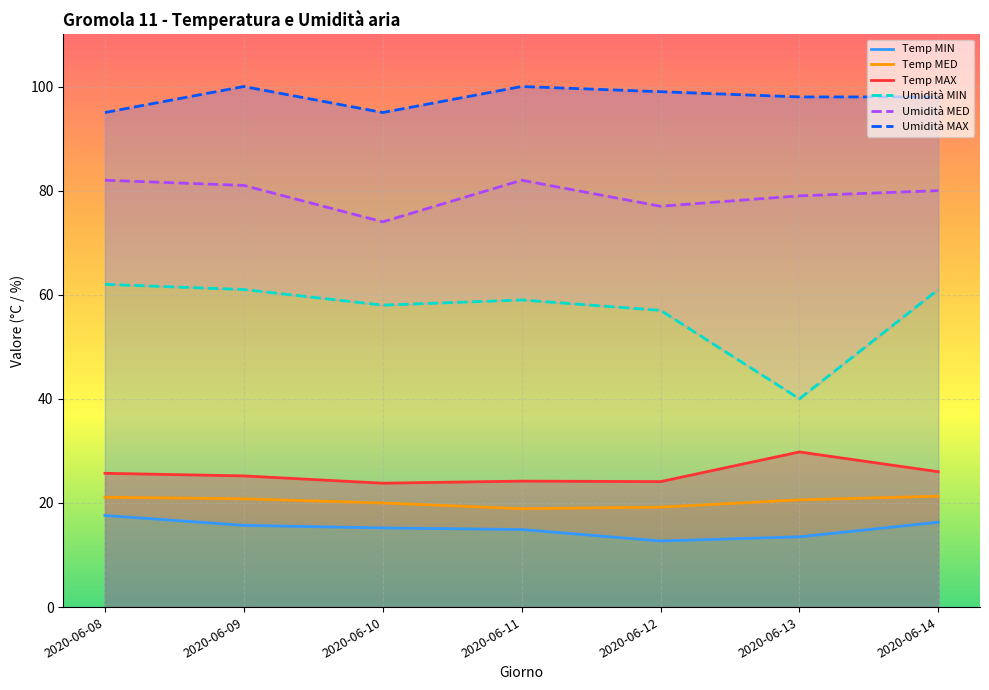

Is it true that Temp MIN equals 17.6 at 2020-06-08?

True